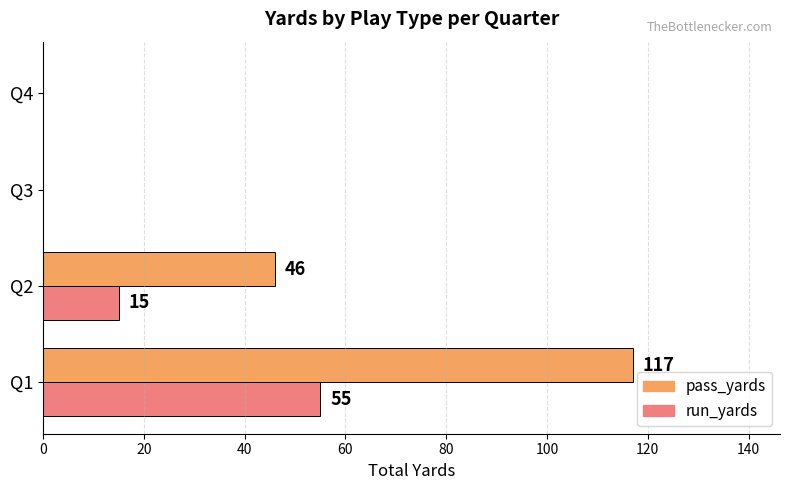

Count the number of data series in this chart.

2